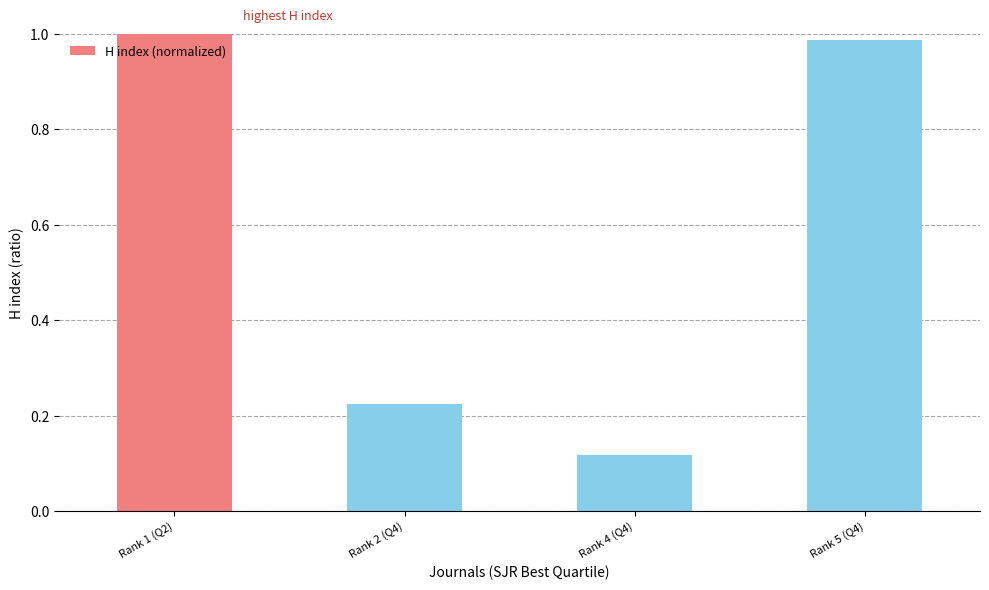

The value at Rank 2 (Q4) is 0.1. True or false?

False